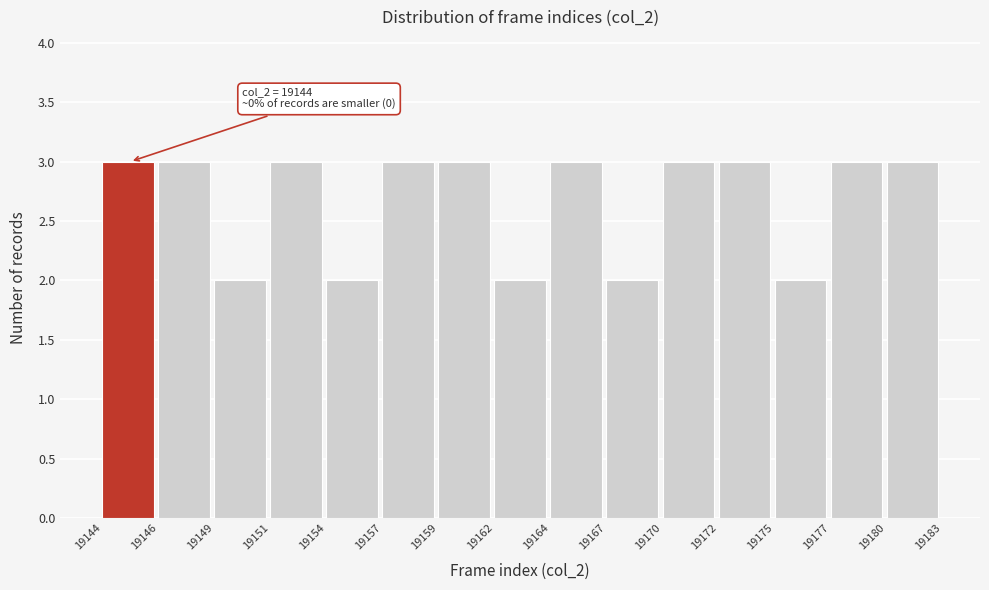

Reading left to right, extract all data points from this chart.

19144=3	19146=3	19149=2	19151=3	19154=2	19157=3	19159=3	19162=2	19164=3	19167=2	19170=3	19172=3	19175=2	19177=3	19180=3